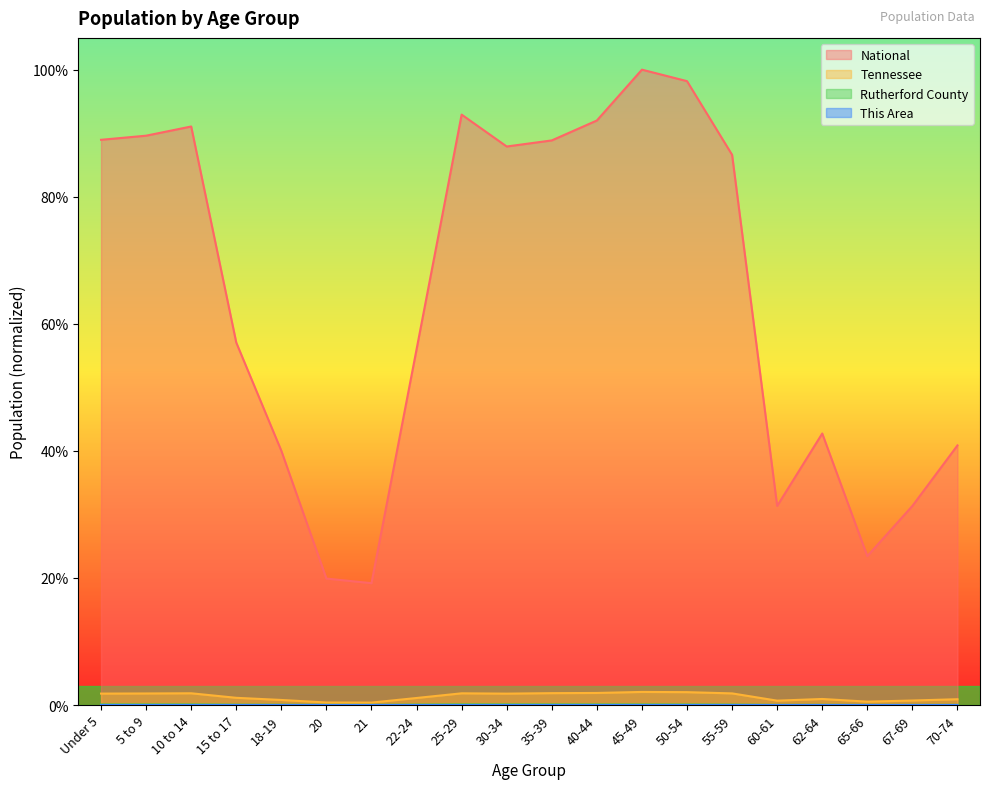

At which category is the sum across all series the highest?

45-49